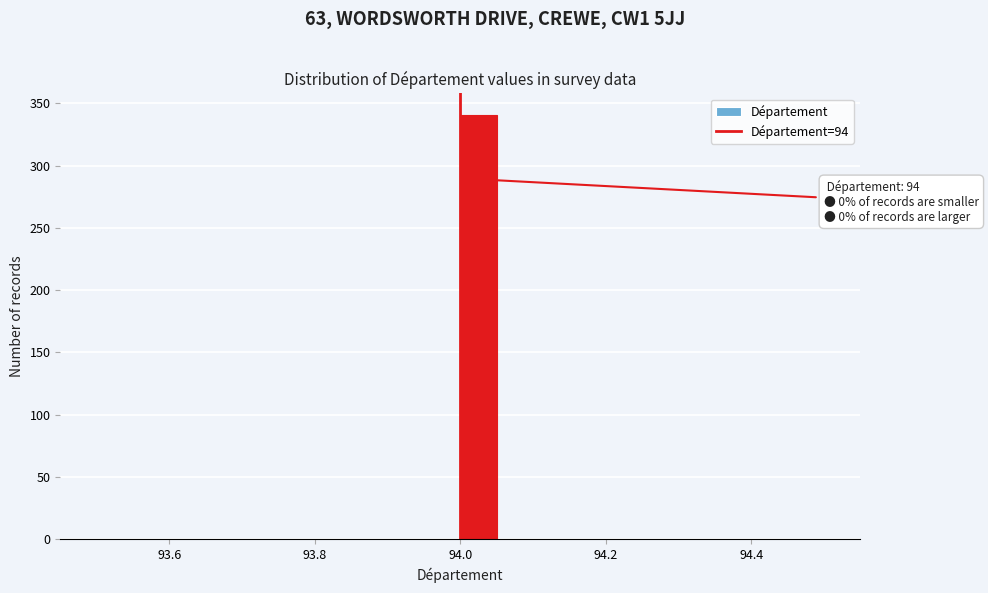

Around what value on the x-axis is the tallest bar? Give the approximate position of its centre, as read against the axis.

94.02